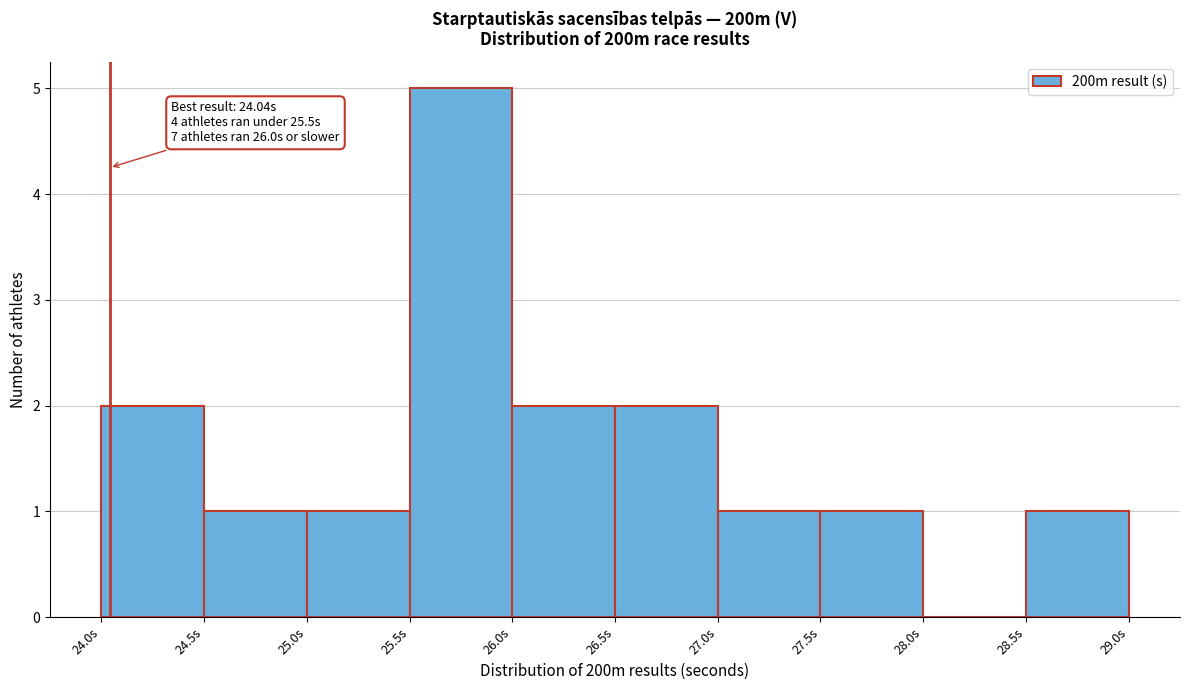

Which range on the x-axis has the tallest bar?

25.5 to 26.0